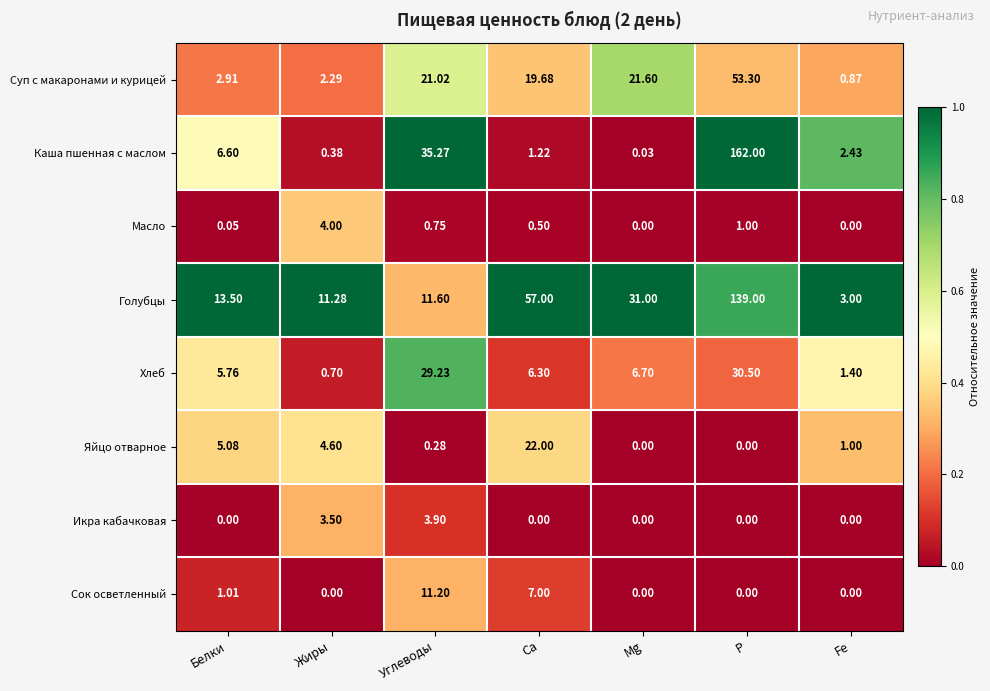

Which series changed the most between Жиры and Са?

Голубцы